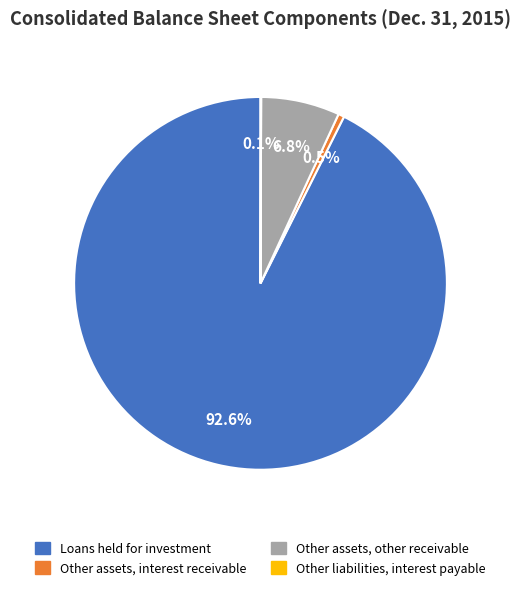

What is the largest slice in the pie chart?

Loans held for investment